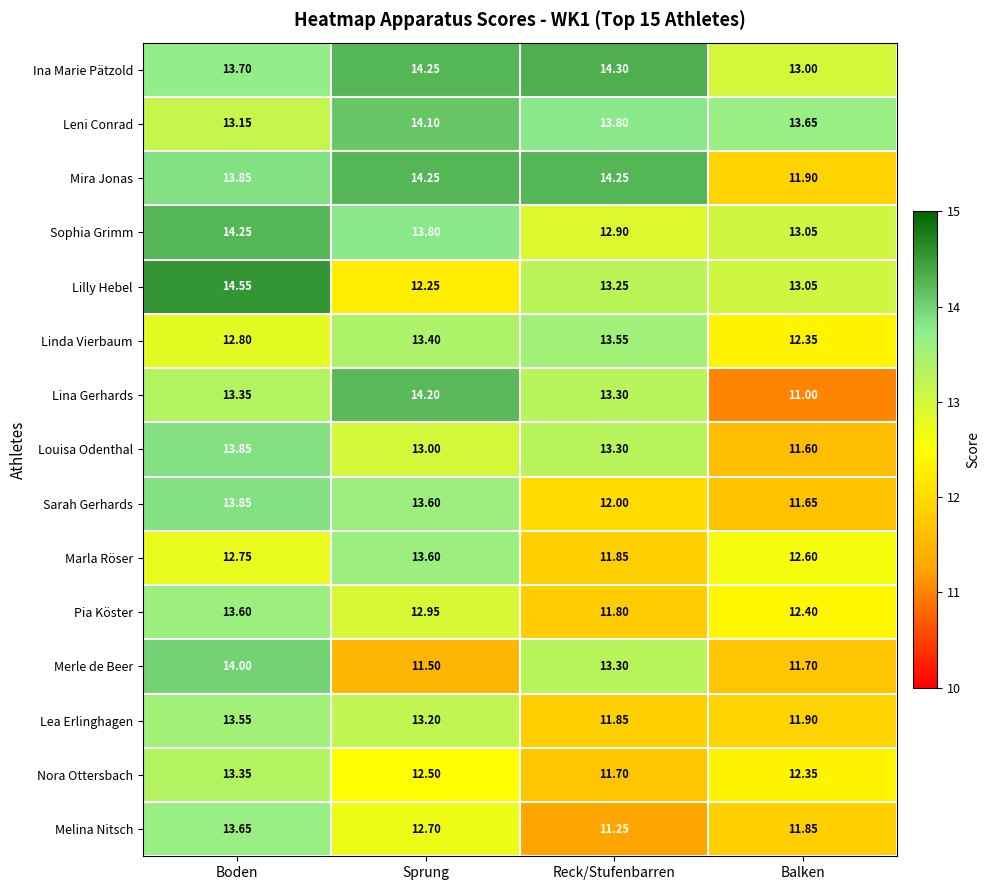

Between Boden and Reck/Stufenbarren, which series saw the biggest shift?

Melina Nitsch